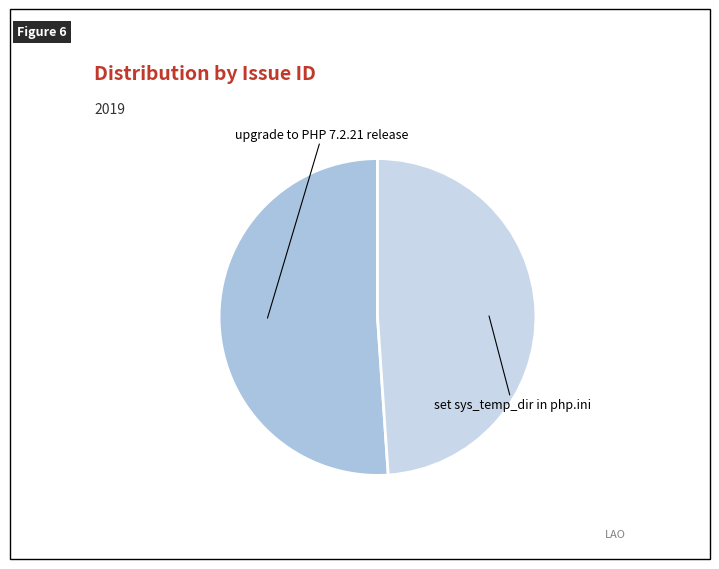

Which has a higher value, set sys_temp_dir in php.ini or upgrade to PHP 7.2.21 release?

upgrade to PHP 7.2.21 release